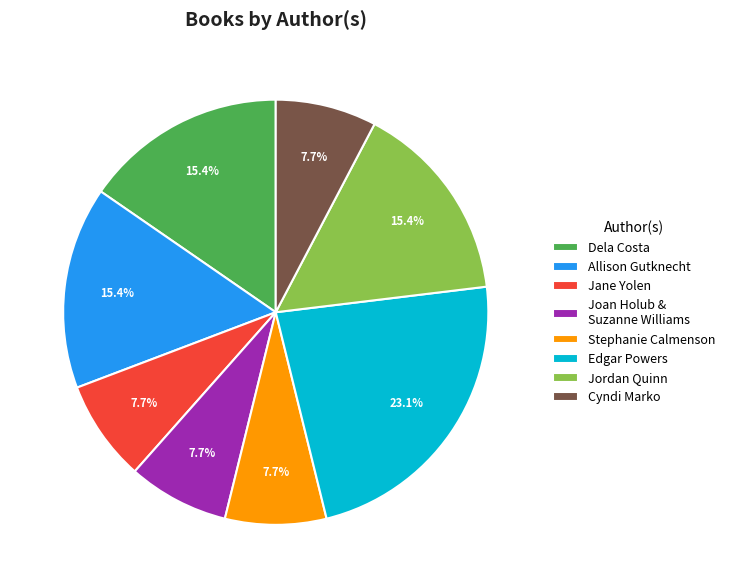

What portion of the pie excludes Jordan Quinn?

84.6%